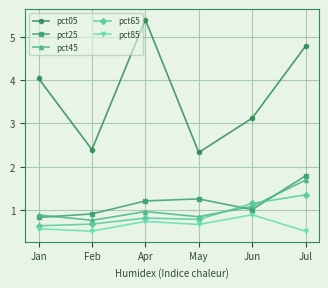

How many distinct data groups are displayed?

5